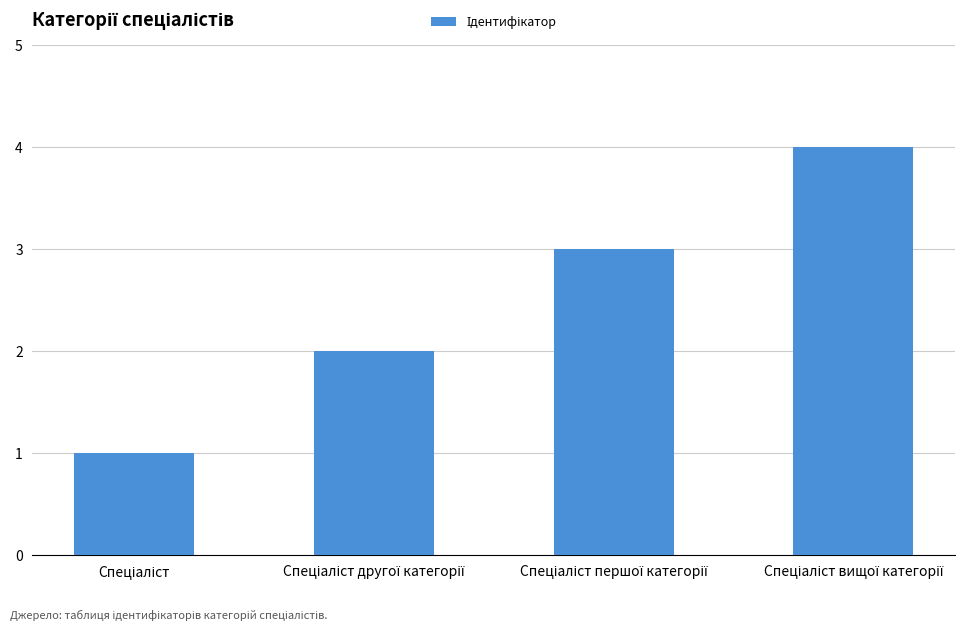

What is the sum of all values?

10